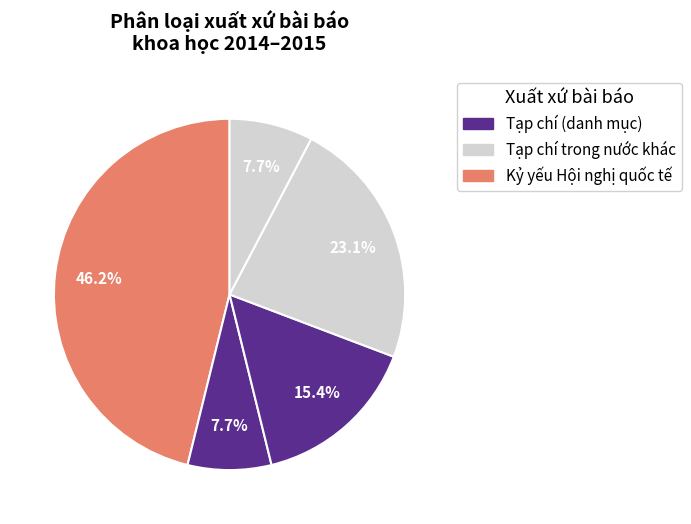

How many segments does this pie chart have?

5